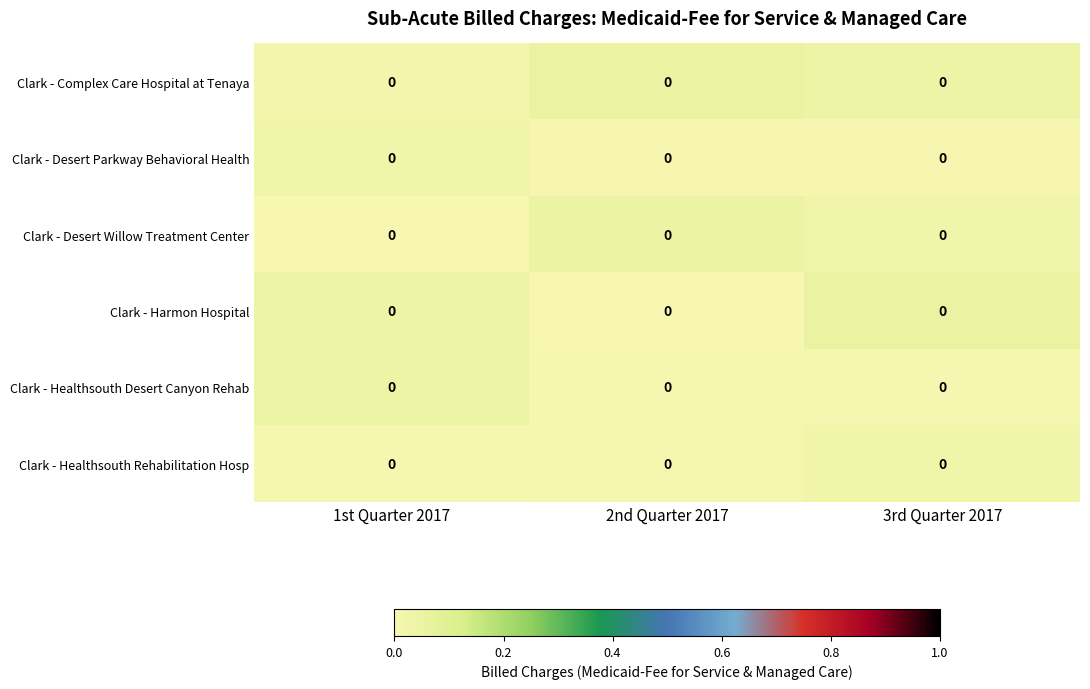

Reading right to left, extract all data points from this chart.

Clark - Complex Care Hospital at Tenaya: 3rd Quarter 2017=0.0	2nd Quarter 2017=0.0	1st Quarter 2017=0.0
Clark - Desert Parkway Behavioral Health: 3rd Quarter 2017=0.0	2nd Quarter 2017=0.0	1st Quarter 2017=0.0
Clark - Desert Willow Treatment Center: 3rd Quarter 2017=0.0	2nd Quarter 2017=0.0	1st Quarter 2017=0.0
Clark - Harmon Hospital: 3rd Quarter 2017=0.0	2nd Quarter 2017=0.0	1st Quarter 2017=0.0
Clark - Healthsouth Desert Canyon Rehab: 3rd Quarter 2017=0.0	2nd Quarter 2017=0.0	1st Quarter 2017=0.0
Clark - Healthsouth Rehabilitation Hosp: 3rd Quarter 2017=0.0	2nd Quarter 2017=0.0	1st Quarter 2017=0.0